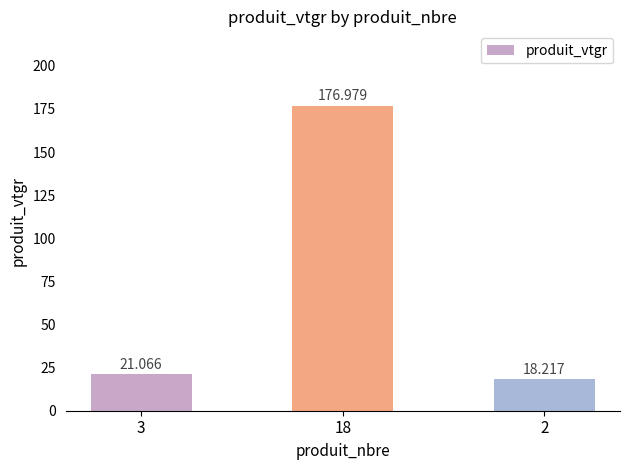

What is the maximum value shown in the chart?

177.0